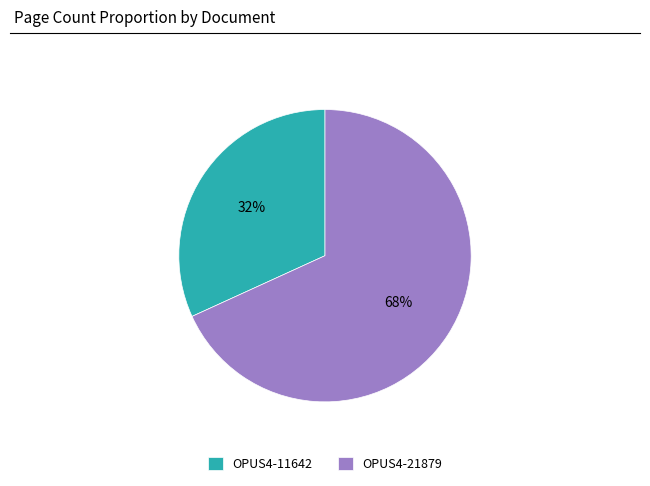

Does OPUS4-11642 account for over 50% of the chart?

No